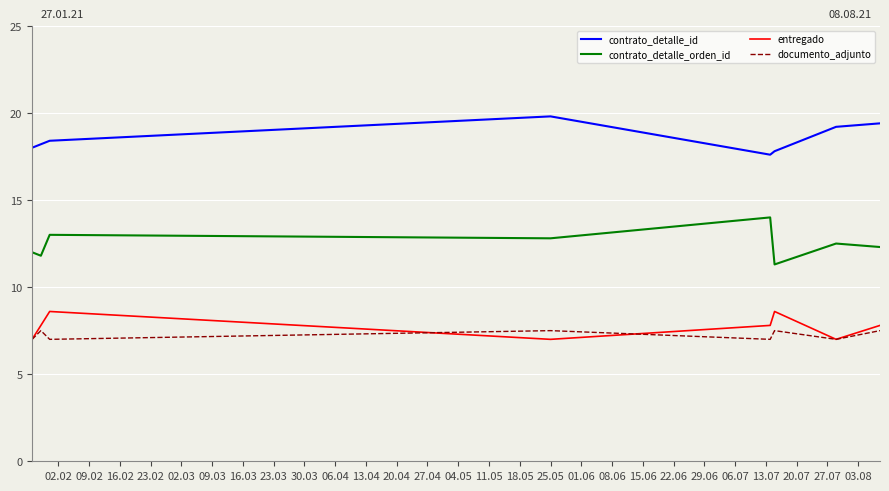

In contrato_detalle_id, how many points are lower than both neighbors (excluding endpoints)?

1